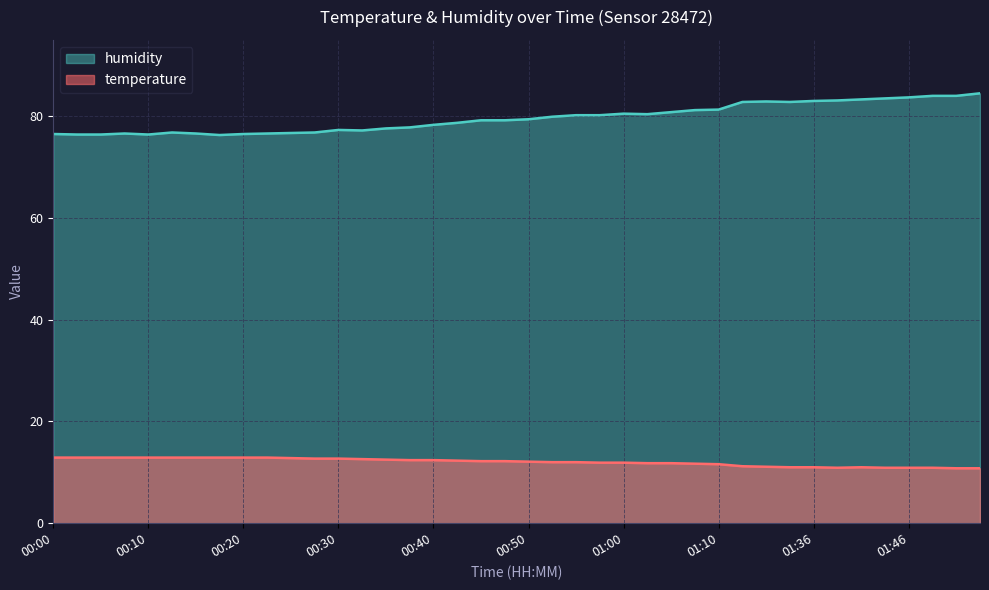

At which category does the chart reach its peak across all series?

01:54